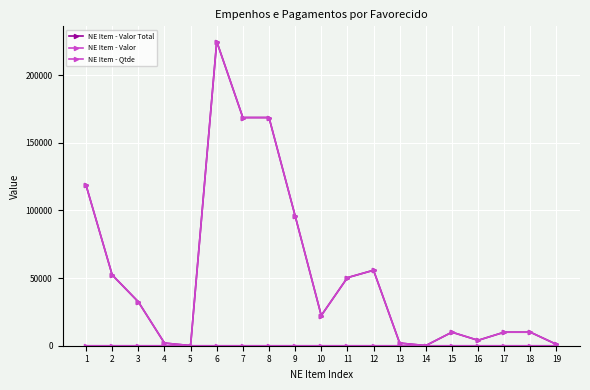

How many lines are shown in the chart?

3